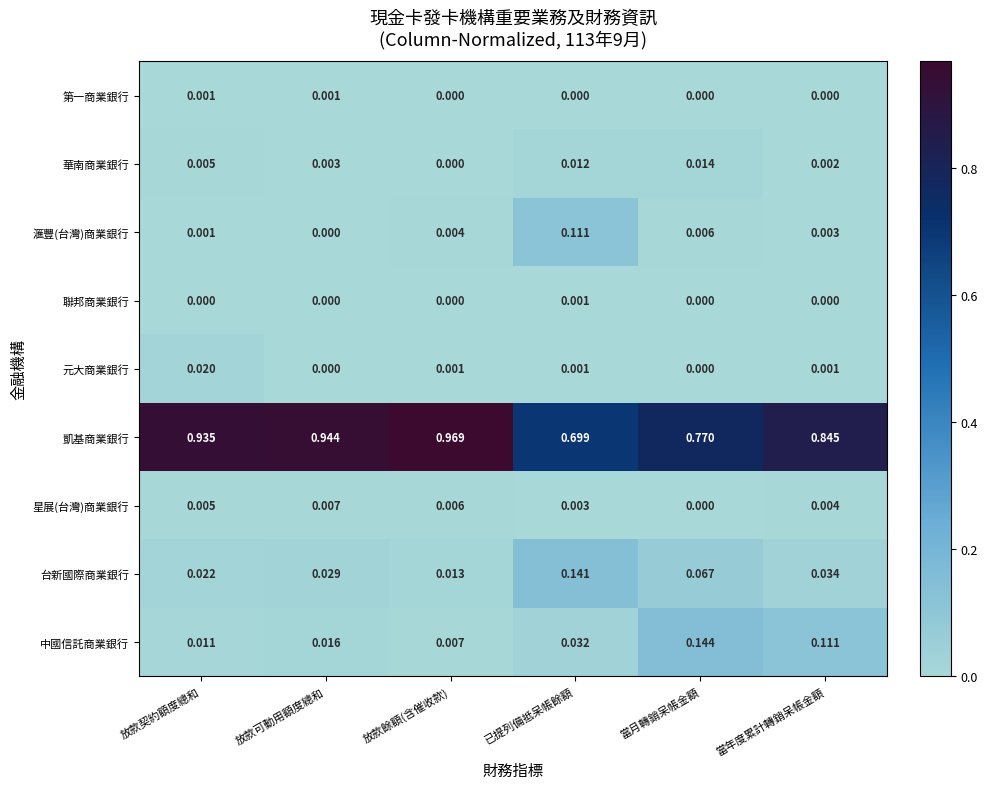

Is the value of 凱基商業銀行 at 放款契約額度總和 greater than the value of 華南商業銀行 at 放款可動用額度總和?

Yes